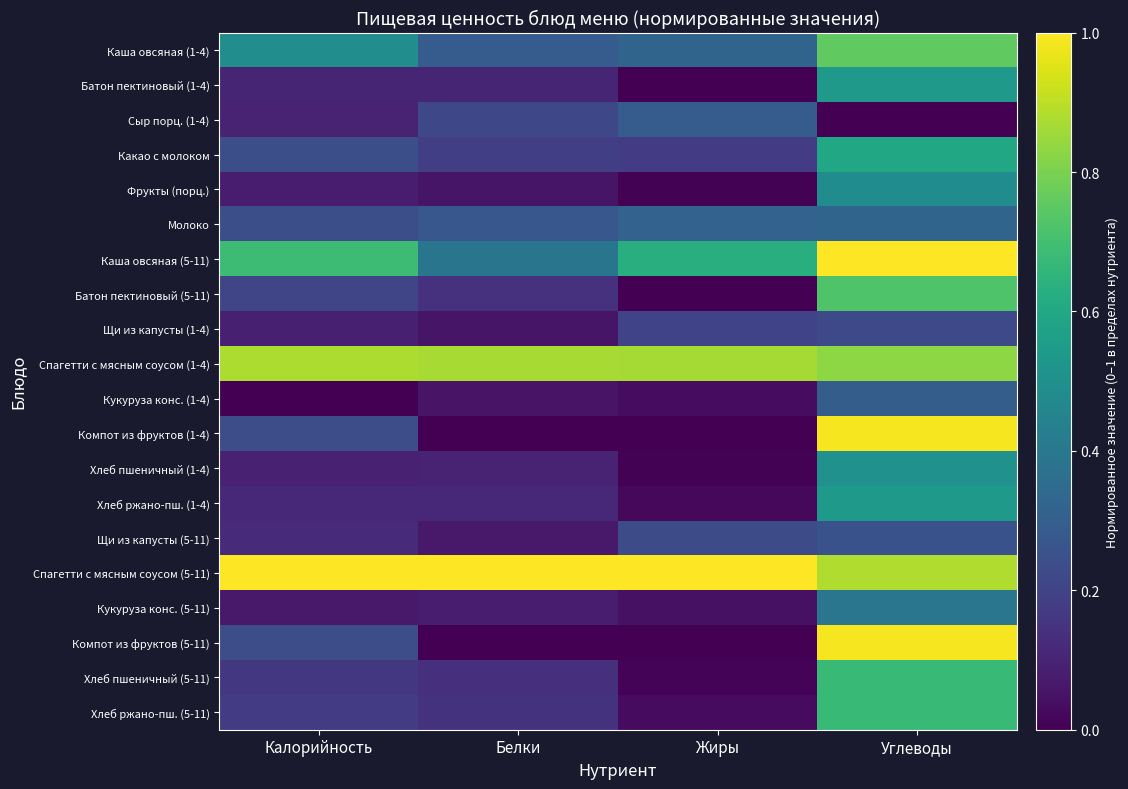

Reading right to left, extract all data points from this chart.

Каша овсяная (1-4): Углеводы=0.8	Жиры=0.3	Белки=0.3	Калорийность=0.5
Батон пектиновый (1-4): Углеводы=0.5	Жиры=0.0	Белки=0.1	Калорийность=0.1
Сыр порц. (1-4): Углеводы=0.0	Жиры=0.3	Белки=0.2	Калорийность=0.1
Какао с молоком: Углеводы=0.6	Жиры=0.2	Белки=0.2	Калорийность=0.2
Фрукты (порц.): Углеводы=0.5	Жиры=0.0	Белки=0.1	Калорийность=0.1
Молоко: Углеводы=0.3	Жиры=0.3	Белки=0.3	Калорийность=0.2
Каша овсяная (5-11): Углеводы=1.0	Жиры=0.6	Белки=0.4	Калорийность=0.7
Батон пектиновый (5-11): Углеводы=0.7	Жиры=0.0	Белки=0.1	Калорийность=0.2
Щи из капусты (1-4): Углеводы=0.2	Жиры=0.2	Белки=0.1	Калорийность=0.1
Спагетти с мясным соусом (1-4): Углеводы=0.8	Жиры=0.9	Белки=0.9	Калорийность=0.9
Кукуруза конс. (1-4): Углеводы=0.3	Жиры=0.0	Белки=0.1	Калорийность=0.0
Компот из фруктов (1-4): Углеводы=1.0	Жиры=0.0	Белки=0.0	Калорийность=0.2
Хлеб пшеничный (1-4): Углеводы=0.5	Жиры=0.0	Белки=0.1	Калорийность=0.1
Хлеб ржано-пш. (1-4): Углеводы=0.5	Жиры=0.0	Белки=0.1	Калорийность=0.1
Щи из капусты (5-11): Углеводы=0.3	Жиры=0.2	Белки=0.1	Калорийность=0.1
Спагетти с мясным соусом (5-11): Углеводы=0.9	Жиры=1.0	Белки=1.0	Калорийность=1.0
Кукуруза конс. (5-11): Углеводы=0.4	Жиры=0.0	Белки=0.1	Калорийность=0.1
Компот из фруктов (5-11): Углеводы=1.0	Жиры=0.0	Белки=0.0	Калорийность=0.2
Хлеб пшеничный (5-11): Углеводы=0.7	Жиры=0.0	Белки=0.1	Калорийность=0.2
Хлеб ржано-пш. (5-11): Углеводы=0.7	Жиры=0.0	Белки=0.1	Калорийность=0.2